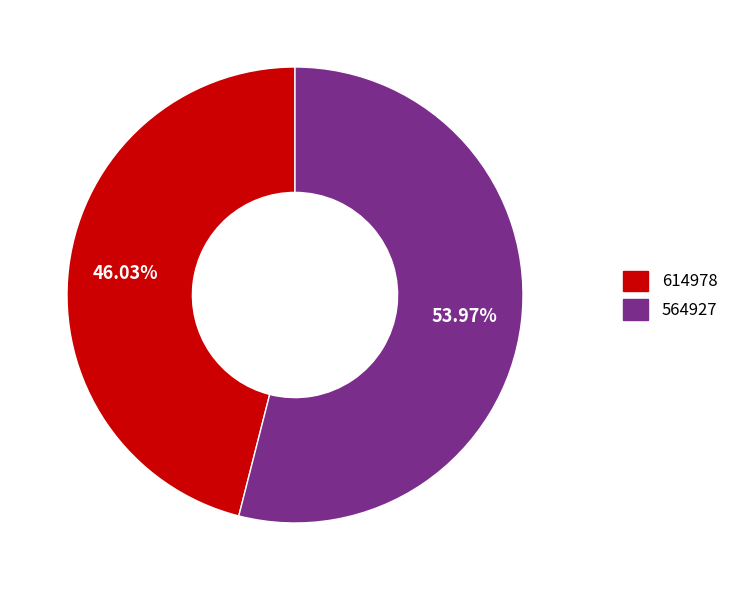

Count the number of slices in the pie.

2